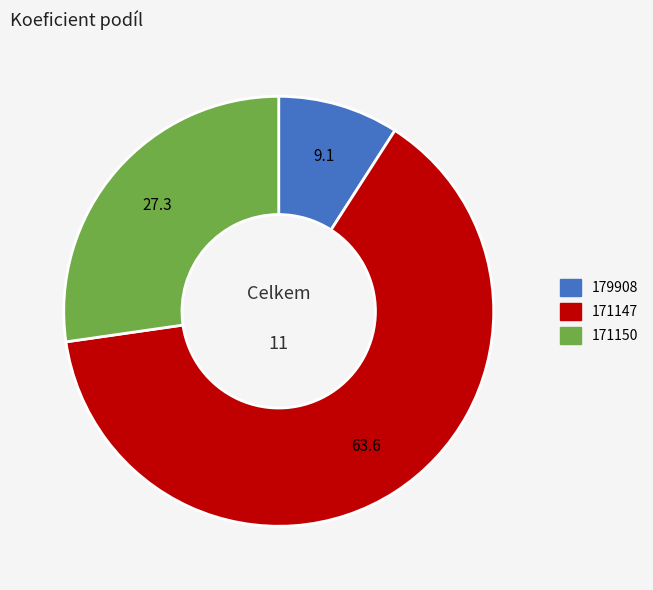

Does 171150 represent more than half of the total?

No